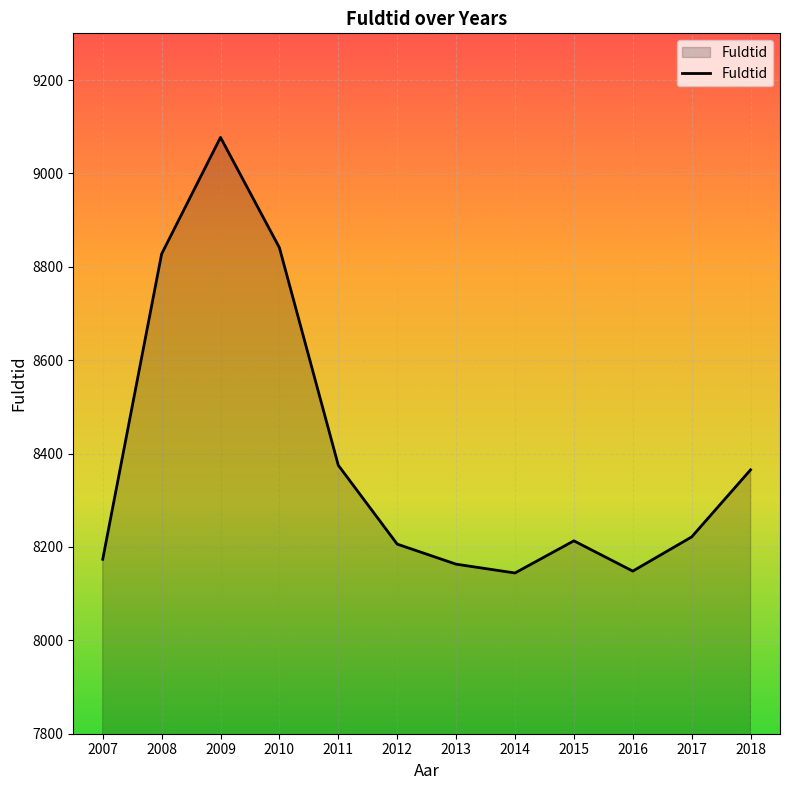

At which category does the data reach its first local valley?

2014